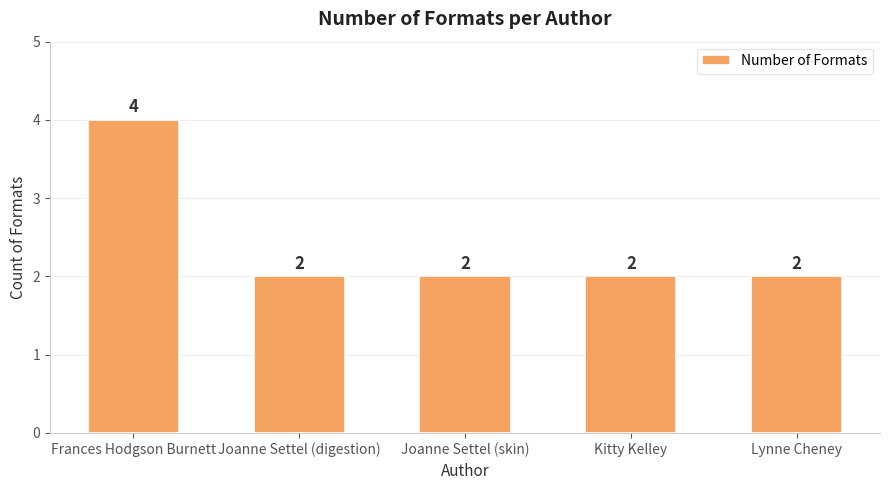

What is the sum of the values at Kitty Kelley and Lynne Cheney?

4